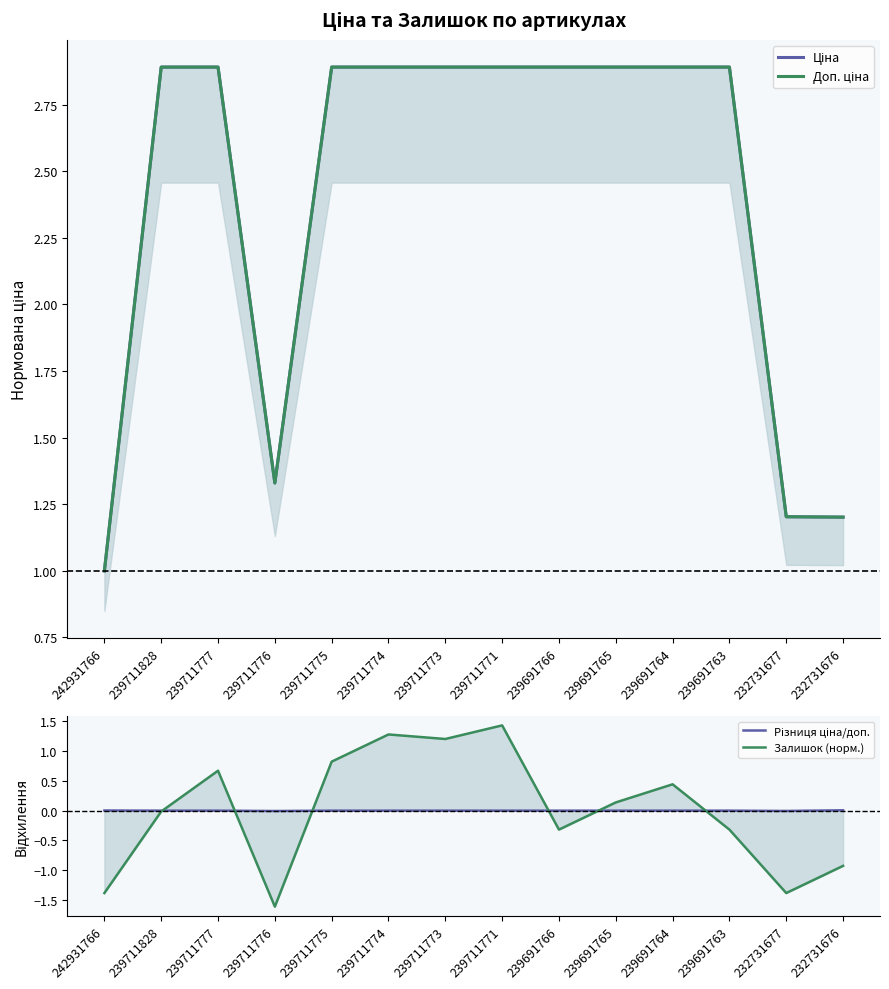

True or false: Ціна and Залишок (норм.) intersect in this chart.

False